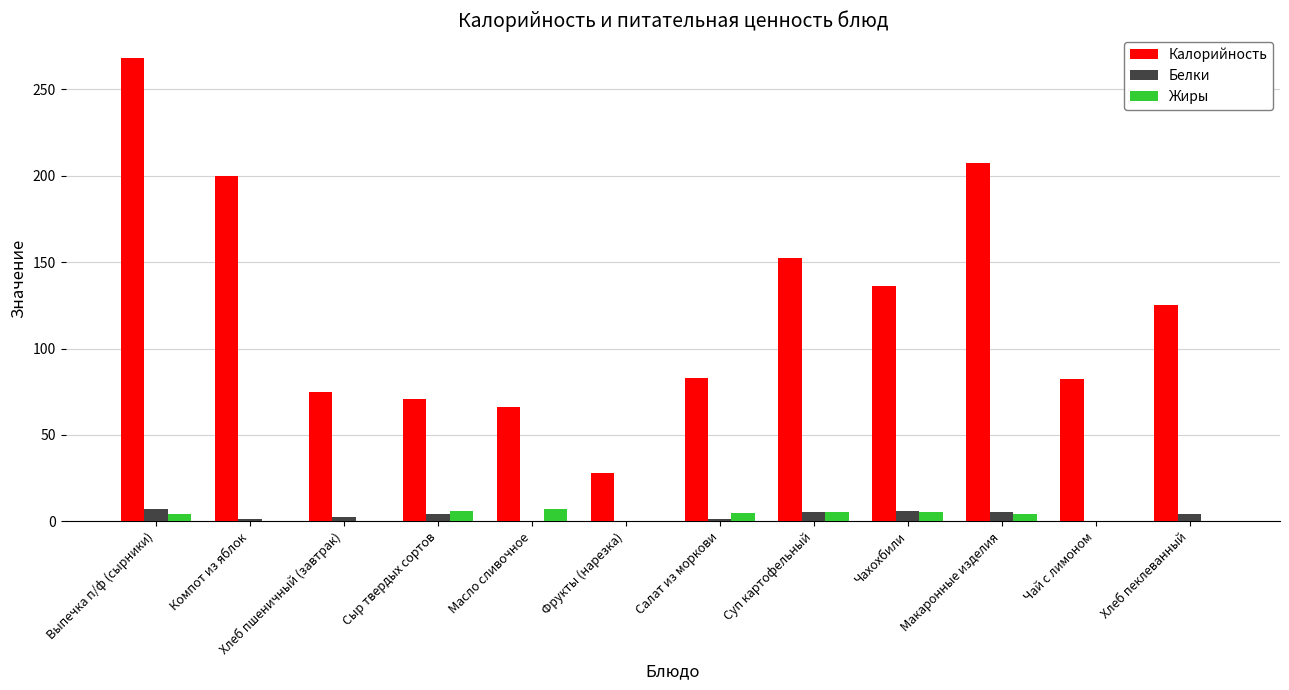

Are the bars grouped side by side (vs. stacked)?

Yes